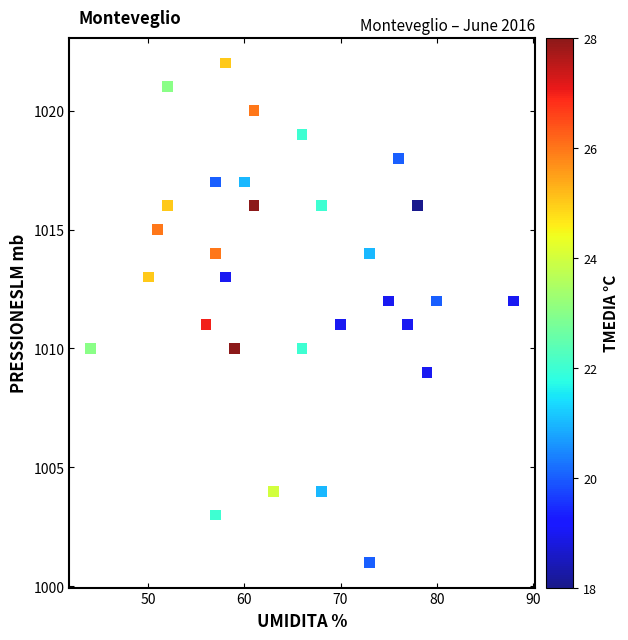

What is the range of Y values (max minus min)?

21